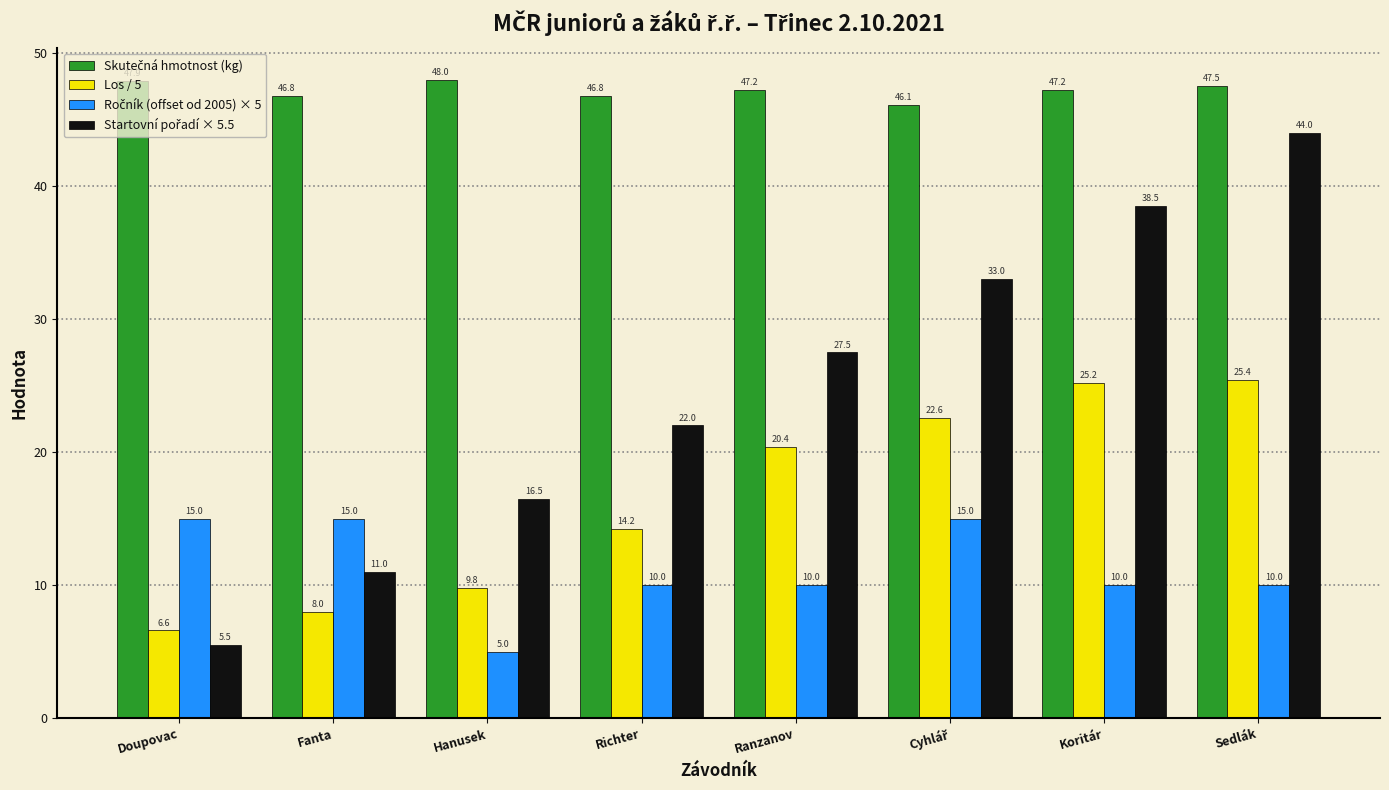

What is the sum of all Los / 5 values?

132.2